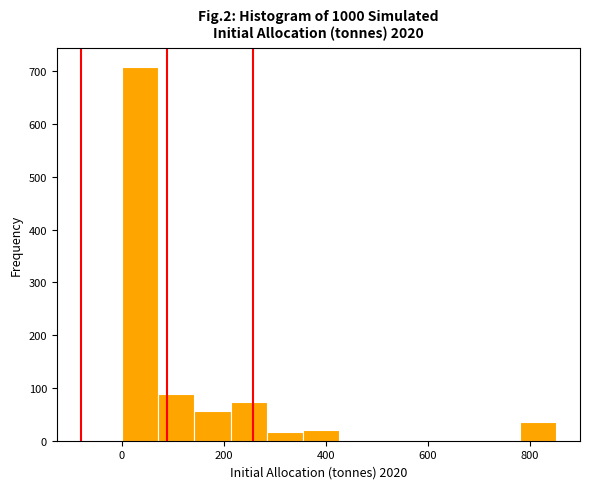

Read against the x-axis, roughly where is the centre of the tallest bar?

40